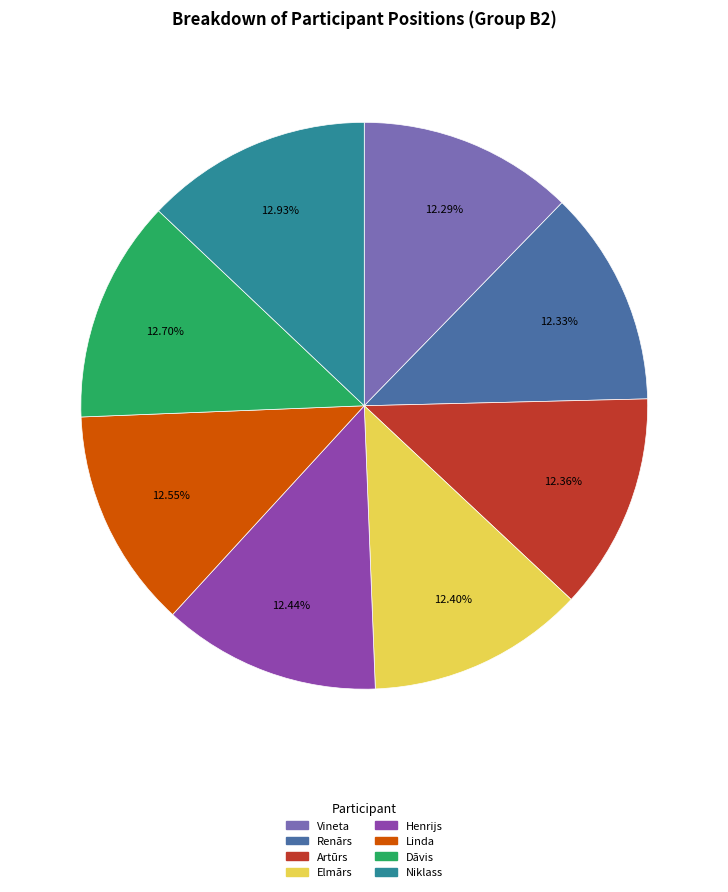

What percentage is the Henrijs slice, to the nearest percent?

12%